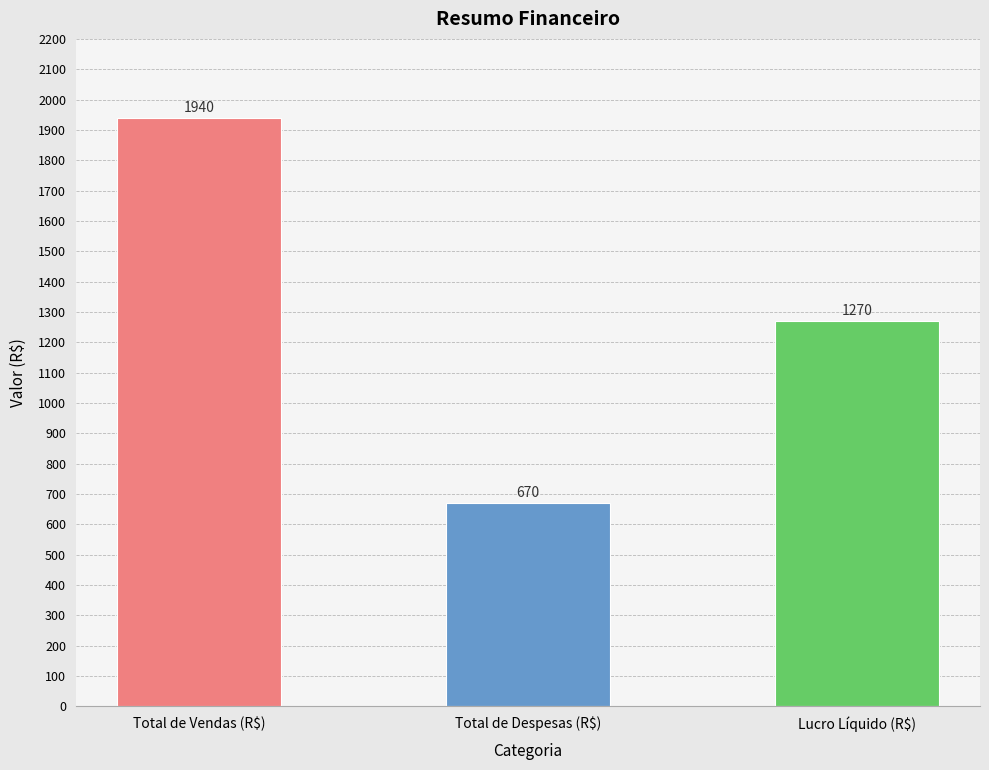

Reading left to right, transcribe all the data shown in this chart.

Total de Vendas (R$)=1940	Total de Despesas (R$)=670	Lucro Líquido (R$)=1270